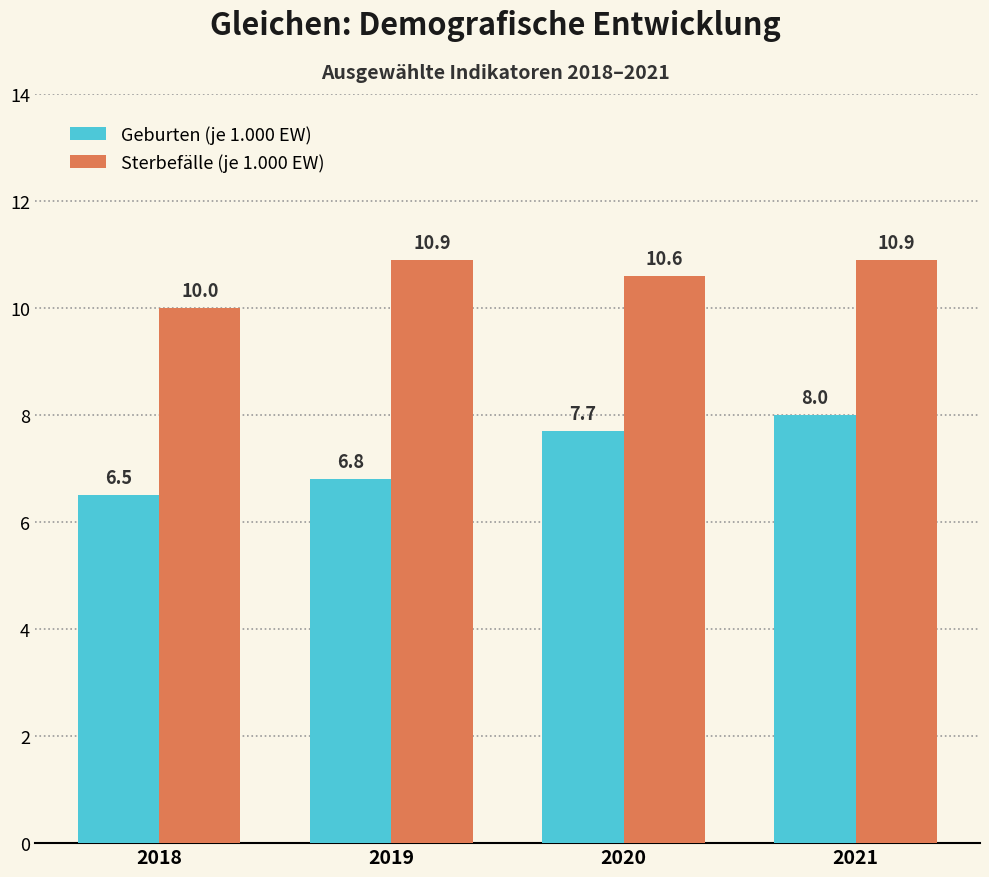

At which category is the sum across all series the highest?

2021